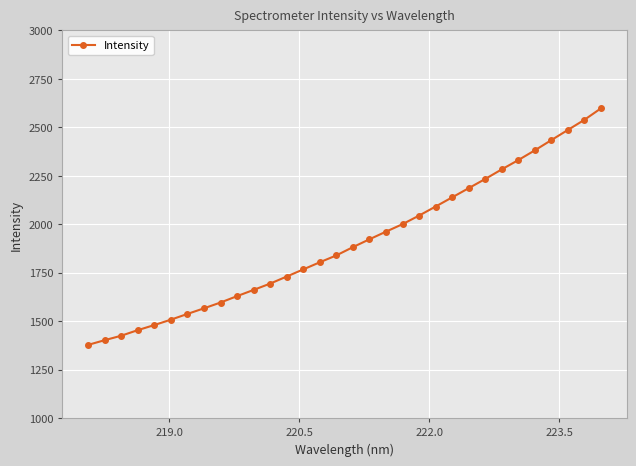

What is the sum of all values?

60995.1